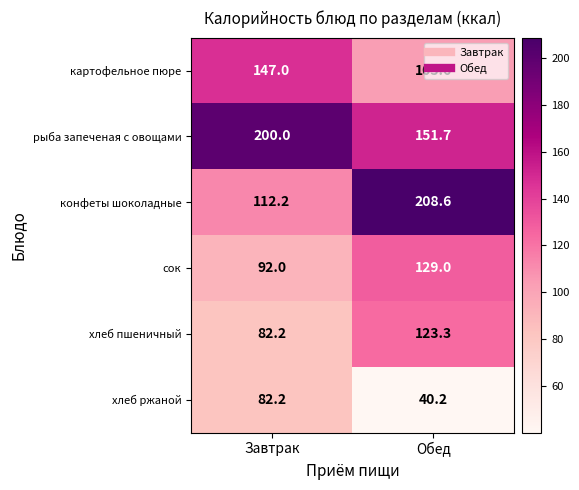

What value does the конфеты шоколадные series have at Завтрак?

112.2